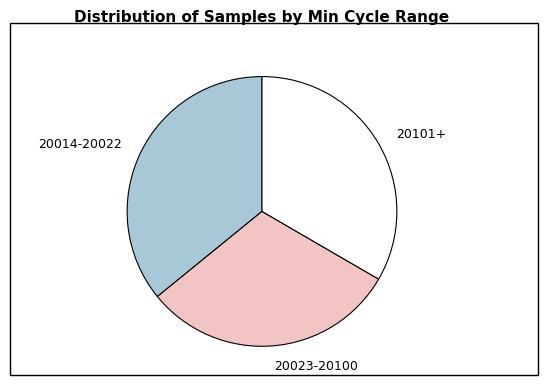

Is there any slice that represents more than half of the pie?

No